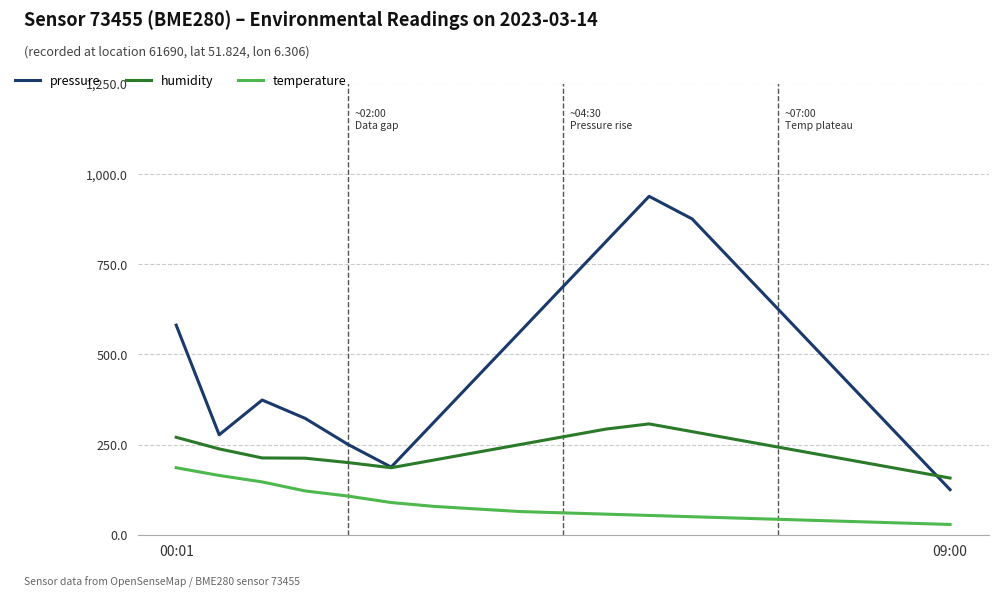

Which series has the widest spread of values?

pressure